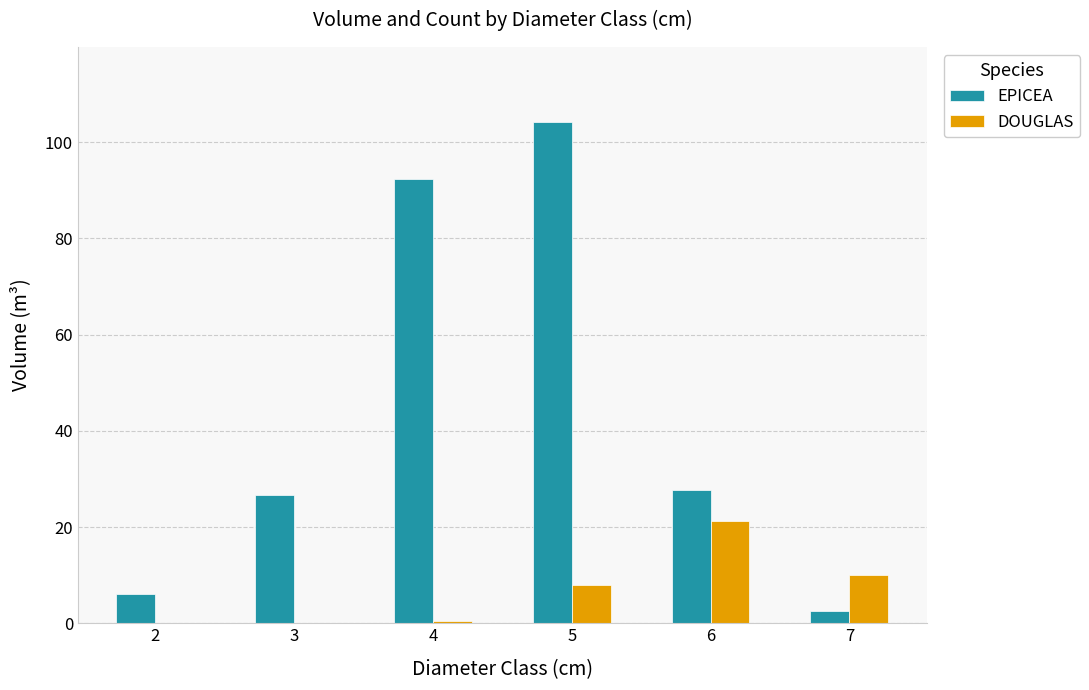

True or false: DOUGLAS has a value of 7.9 at 5.

True